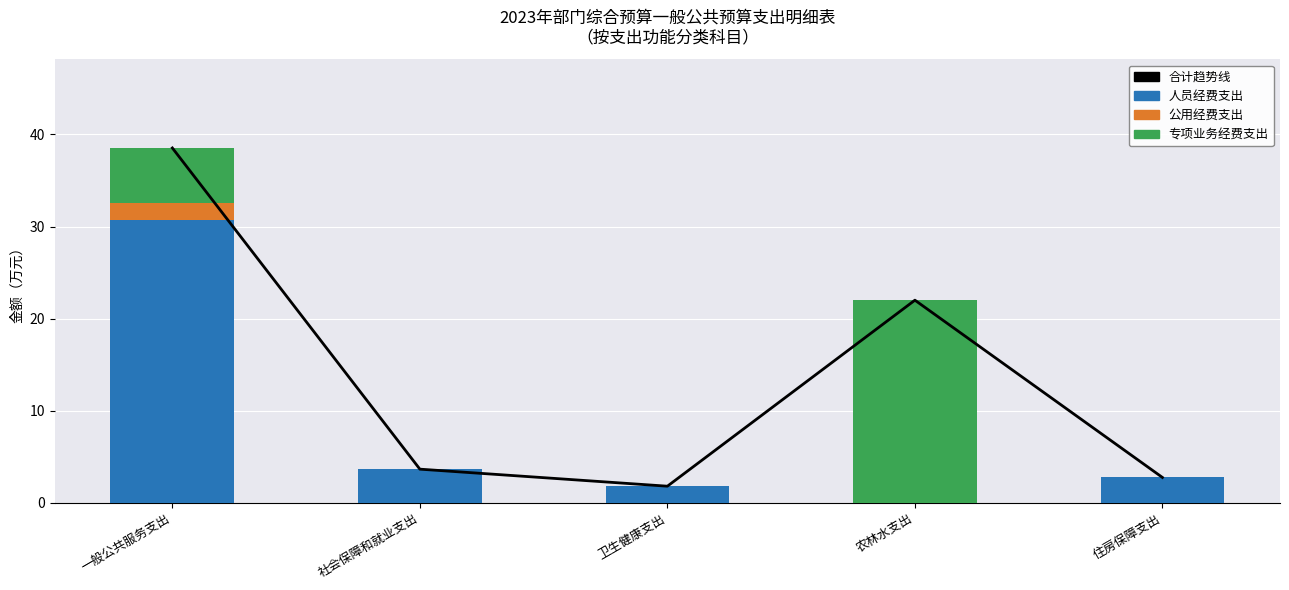

Rank the series by their maximum value, from lowest to highest.

公用经费支出, 专项业务经费支出, 人员经费支出, 合计趋势线